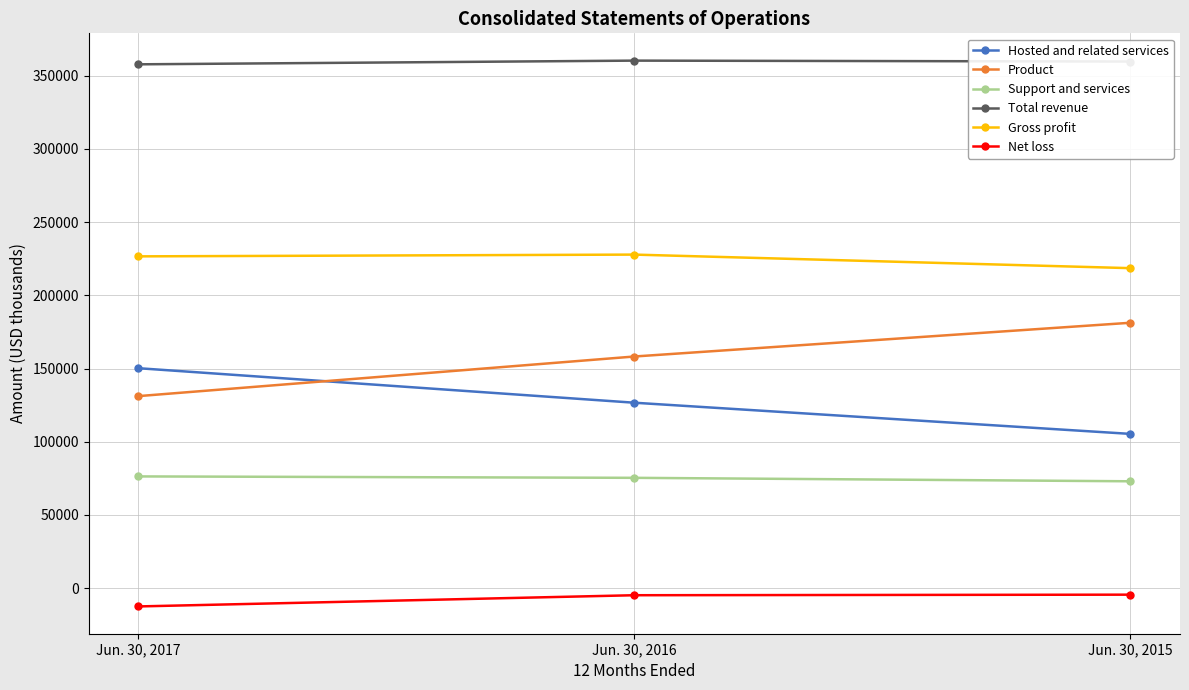

What is the total value across all series at Jun. 30, 2016?

943596